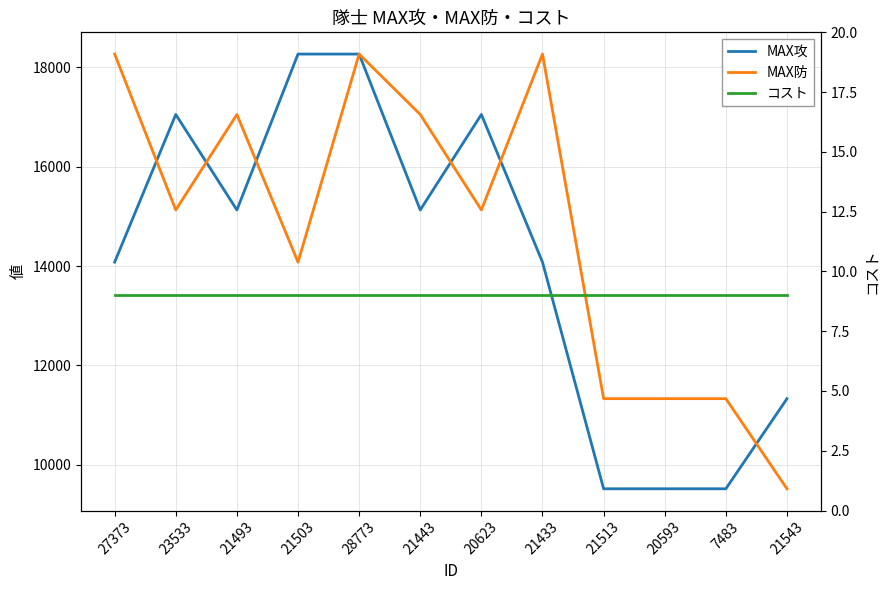

What is the label of the 6th point from the left?

21443